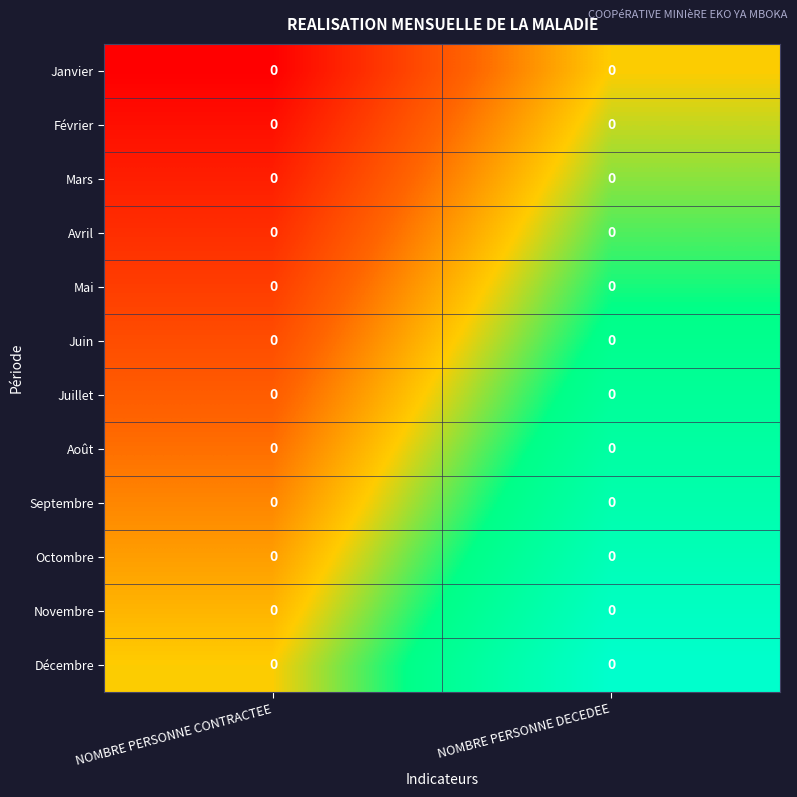

Count the Janvier values in the range 0 to 1.

2